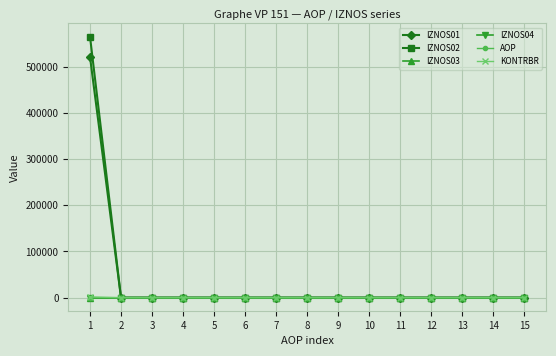

Does the chart have visible grid lines?

Yes